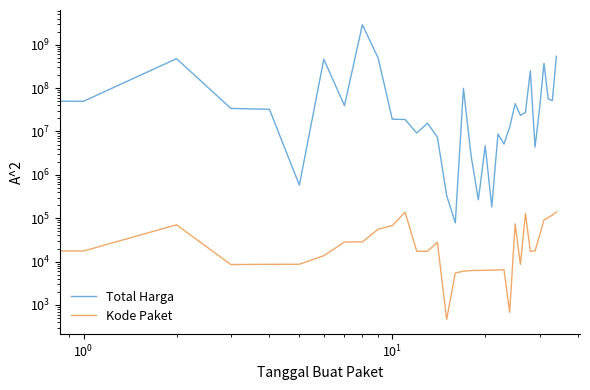

What value does the Kode Paket series have at 18, to the nearest 100?

6200